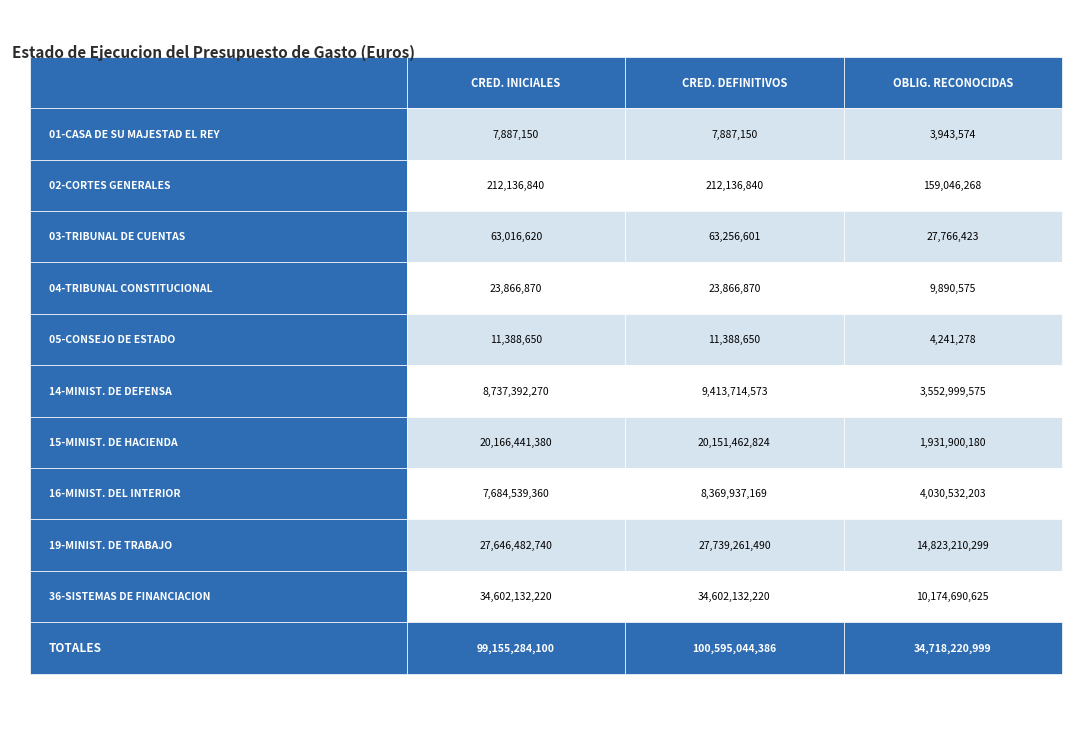

Reading right to left, list all the values displayed in this chart.

01-CASA DE SU MAJESTAD EL REY: 2=3943574.0	1=7887150.0	0=7887150.0
02-CORTES GENERALES: 2=159046267.5	1=212136840.0	0=212136840.0
03-TRIBUNAL DE CUENTAS: 2=27766423.3	1=63256600.8	0=63016620.0
04-TRIBUNAL CONSTITUCIONAL: 2=9890575.0	1=23866870.0	0=23866870.0
05-CONSEJO DE ESTADO: 2=4241277.6	1=11388650.0	0=11388650.0
14-MINISTERIO DE DEFENSA: 2=3552999574.6	1=9413714572.8	0=8737392270.0
15-MINISTERIO DE HACIENDA: 2=1931900179.9	1=20151462824.0	0=20166441380.0
16-MINISTERIO DEL INTERIOR: 2=4030532202.8	1=8369937168.7	0=7684539360.0
19-MINISTERIO DE TRABAJO: 2=14823210299.4	1=27739261489.9	0=27646482740.0
36-SISTEMAS DE FINANCIACION: 2=10174690625.3	1=34602132220.0	0=34602132220.0